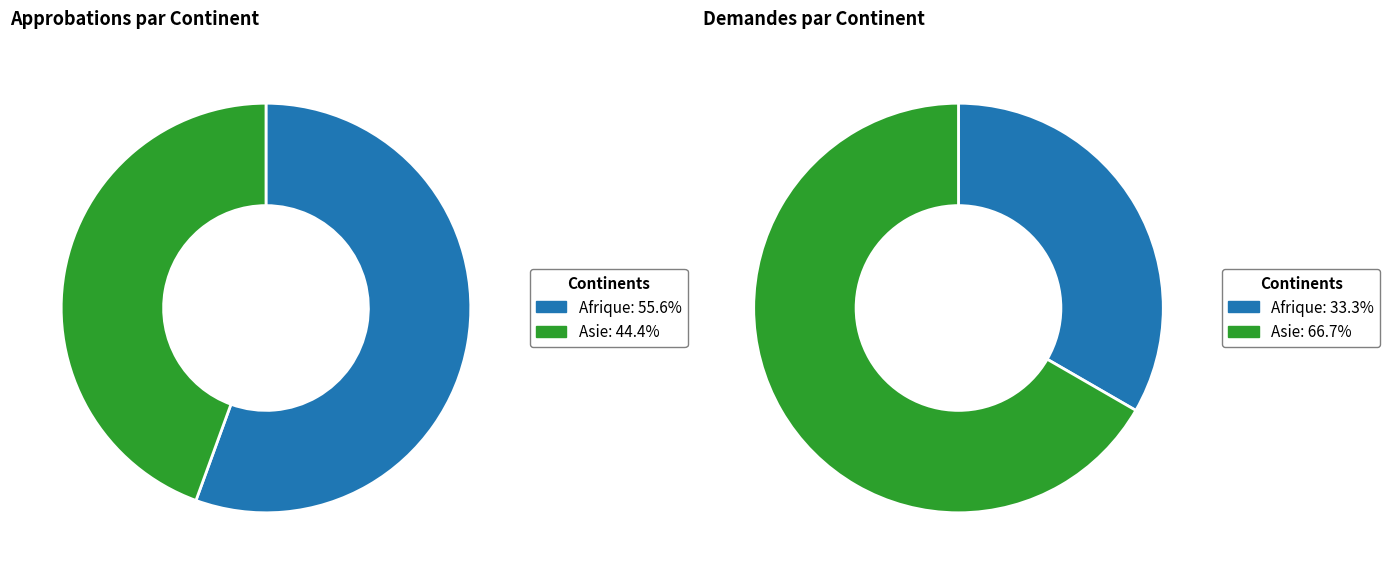

To the nearest percent, what is the difference between the Asie and Afrique slice percentages?

11%